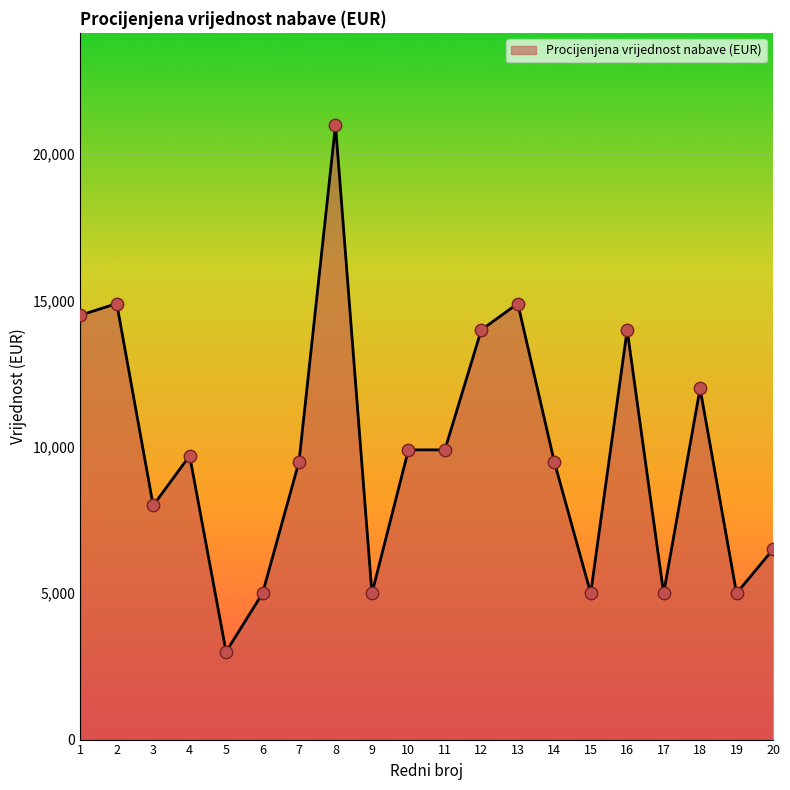

What is the change in value from 4 to 8?

+11300